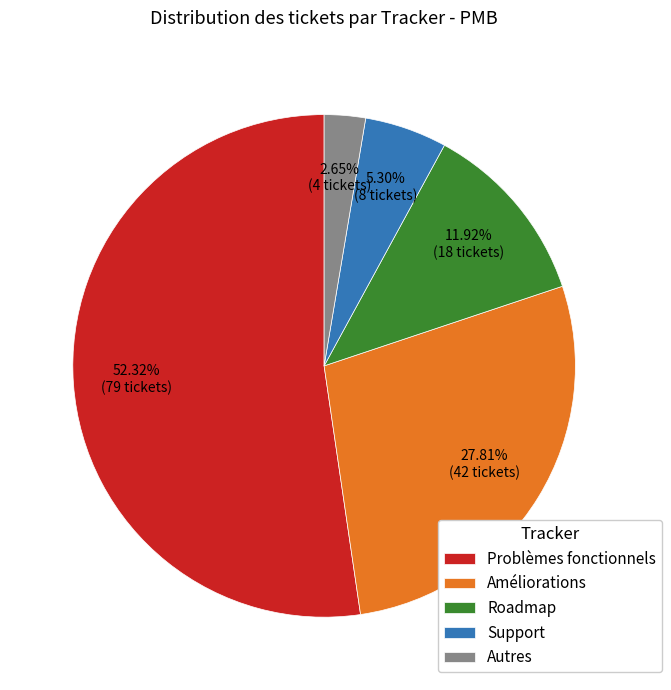

To the nearest percent, what is the difference between the Roadmap and Problèmes fonctionnels slice percentages?

40%